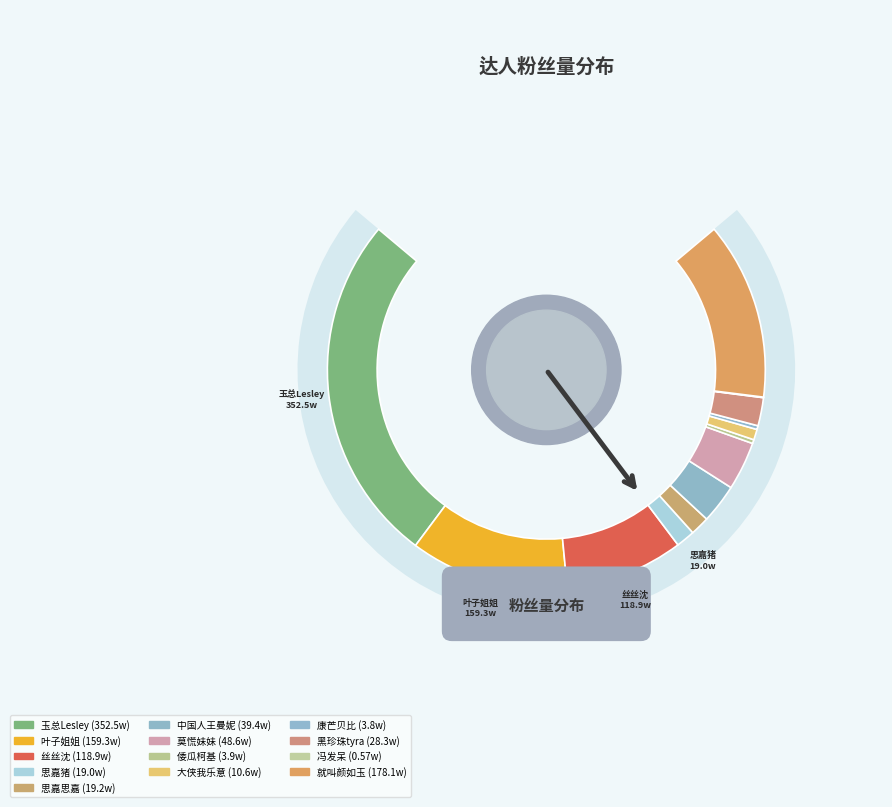

Combined, do 叶子姐姐 and 大侠我乐意 account for over 50%?

No